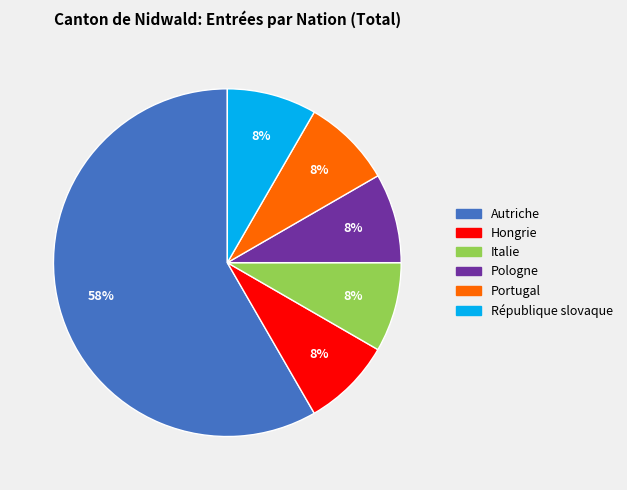

Does Autriche represent more than half of the total?

Yes